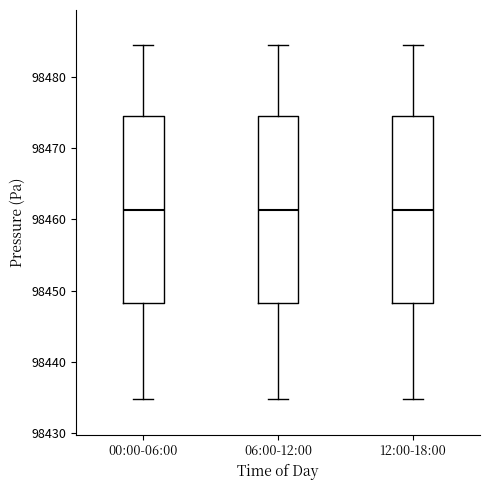

Reading left to right, read every box against the y-axis: the position of its median line, the range the box covers, and the ends of its whiskers. The values are not printed on the chart, so give them approximately, as read against the axis.

00:00-06:00: median 98461, box 98448 to 98475, whiskers 98435 to 98484
06:00-12:00: median 98461, box 98448 to 98475, whiskers 98435 to 98484
12:00-18:00: median 98461, box 98448 to 98475, whiskers 98435 to 98484